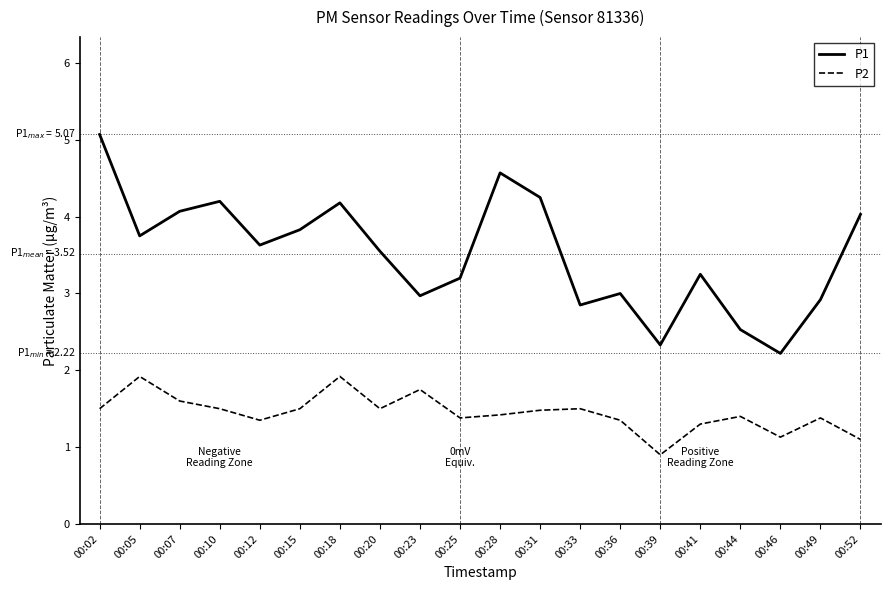

Is this an area chart (filled region under the line)?

No